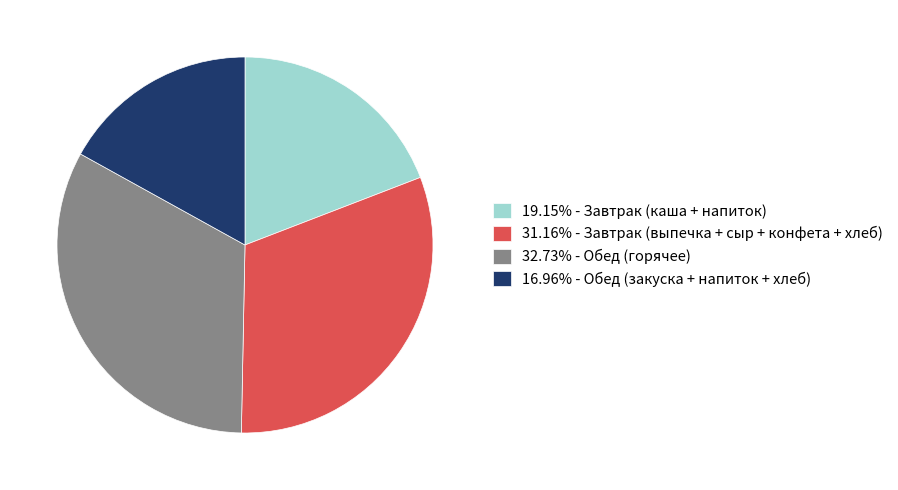

Is there a majority slice in this chart?

No